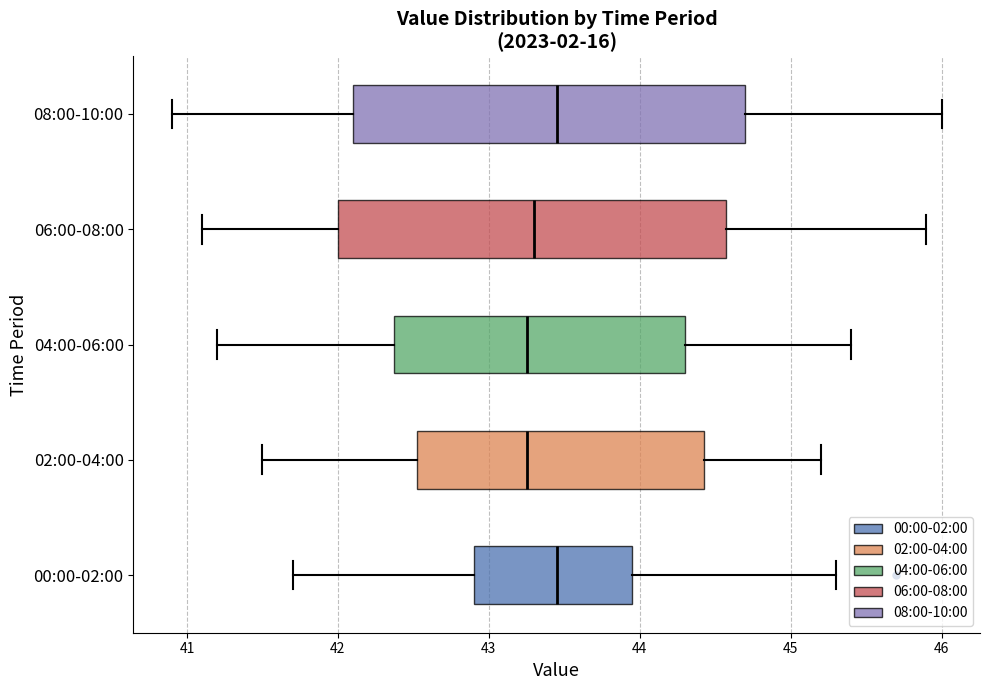

Where is the right edge of the box for 02:00-04:00 on the x-axis? The values are not printed on the chart, so give them approximately, as read against the axis.

44.4